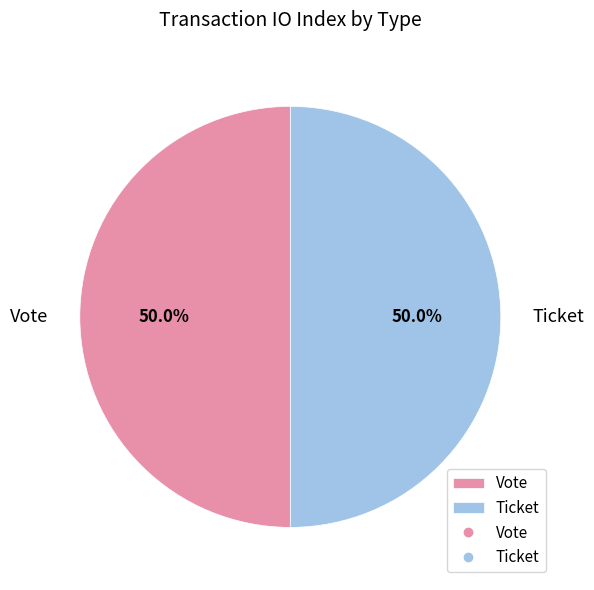

What is the ratio of the value at Vote to the value at Ticket?

1.0